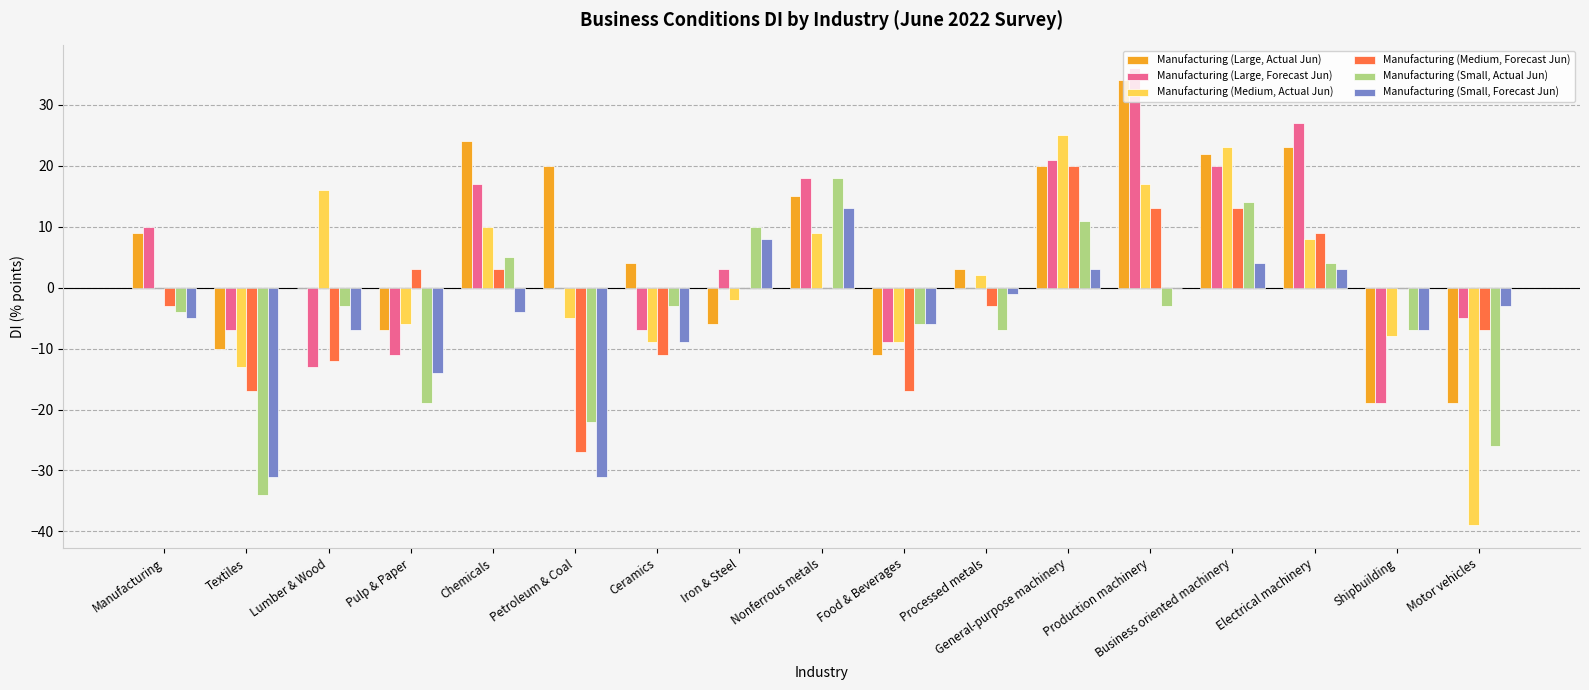

Does the chart contain stacked bars?

No